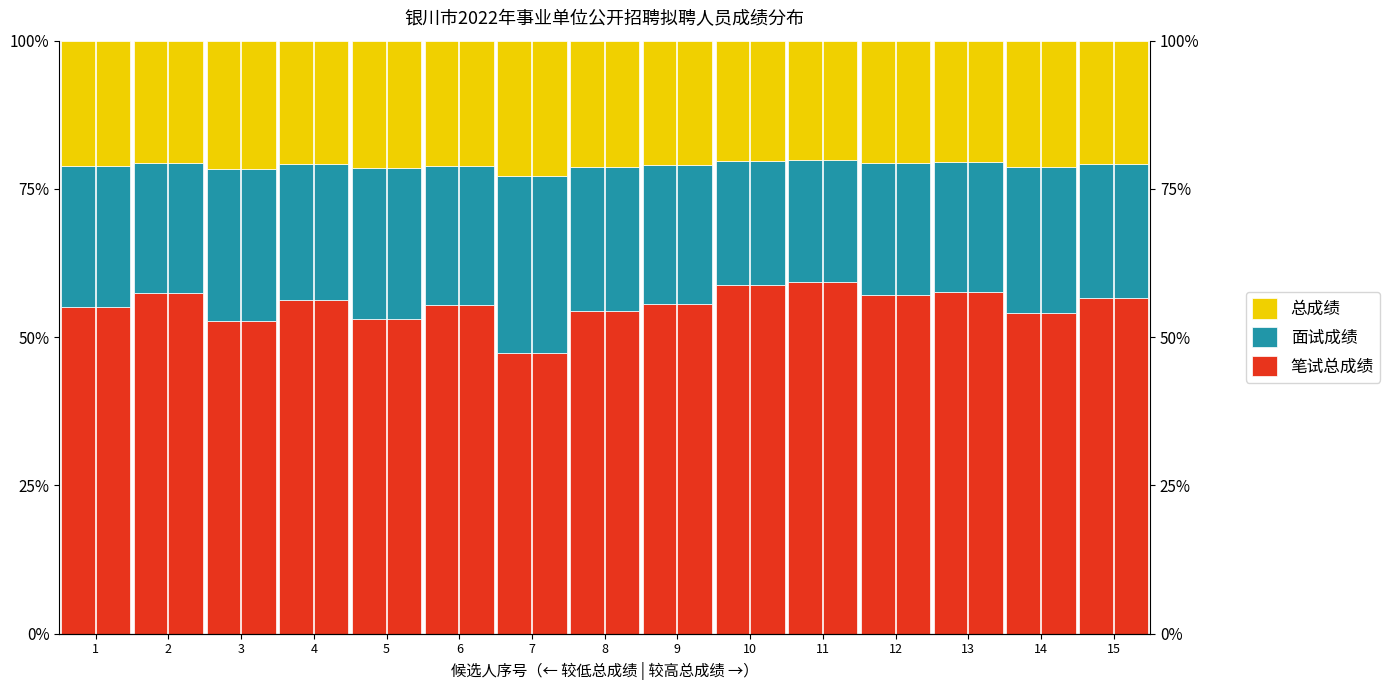

Rank the categories by 面试成绩 value from highest to lowest.

7, 3, 5, 14, 8, 1, 9, 6, 4, 15, 12, 2, 13, 10, 11